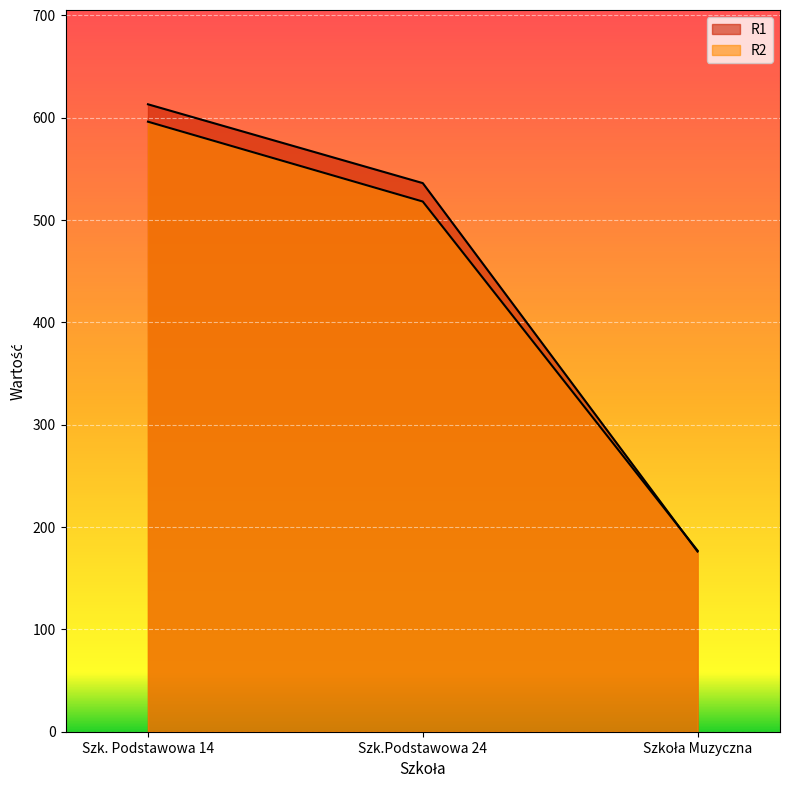

How many categories are shown in the chart?

3